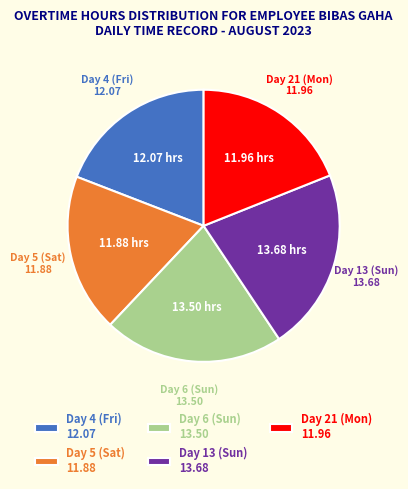

Approximately how many times larger is the value at Day 21 (Mon) compared to Day 13 (Sun)?

0.9